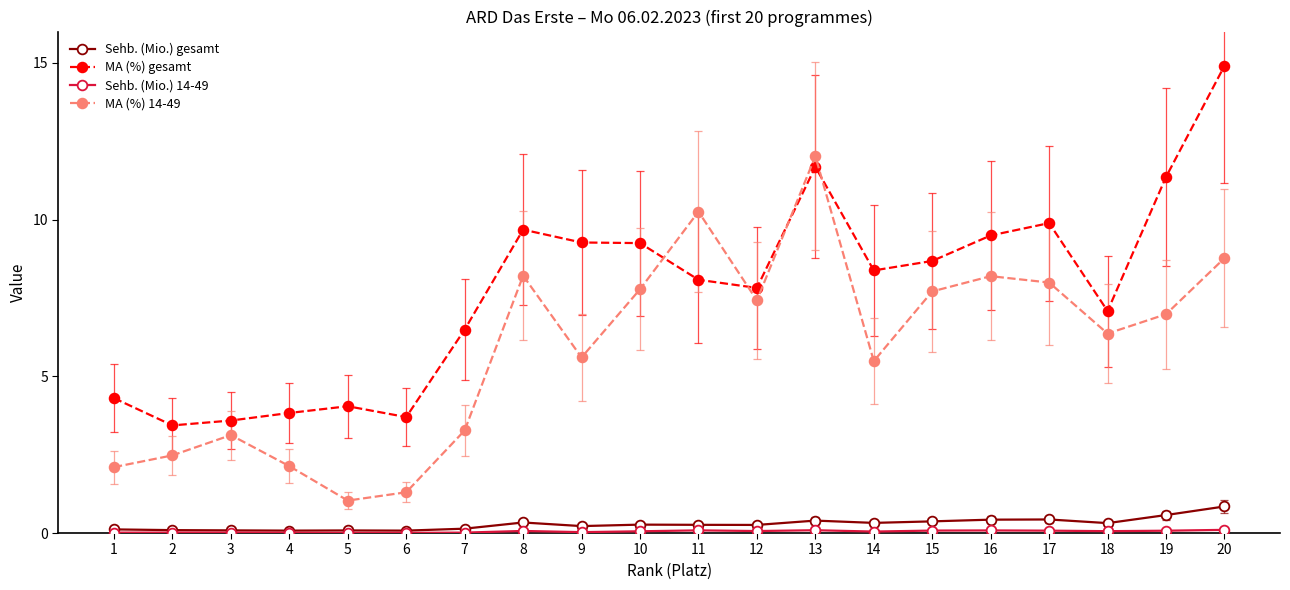

True or false: MA (%) gesamt has more than 1 interior local peaks.

True